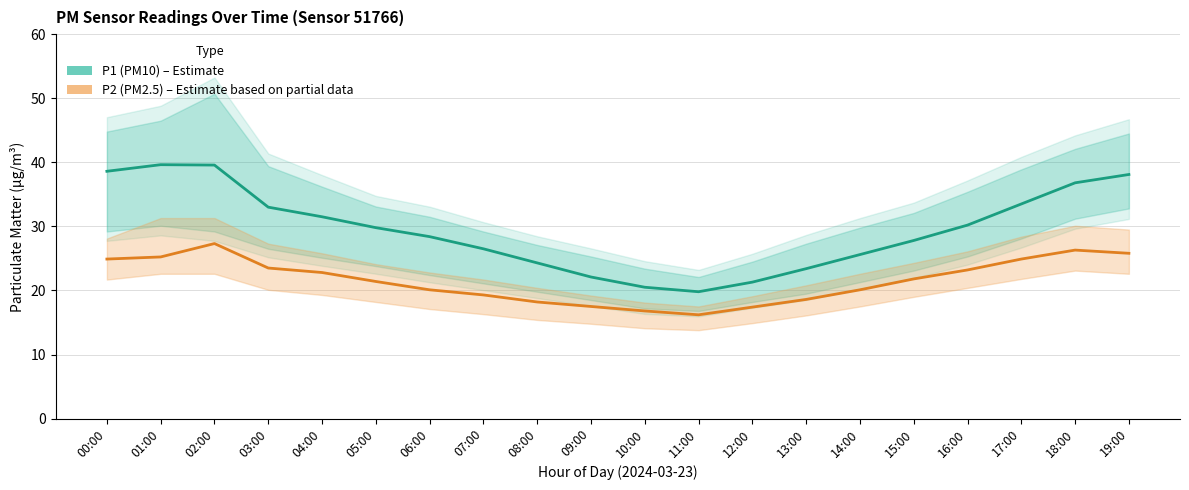

Rank the series at 08:00 from highest to lowest value.

P1 (PM10), P2 (PM2.5)